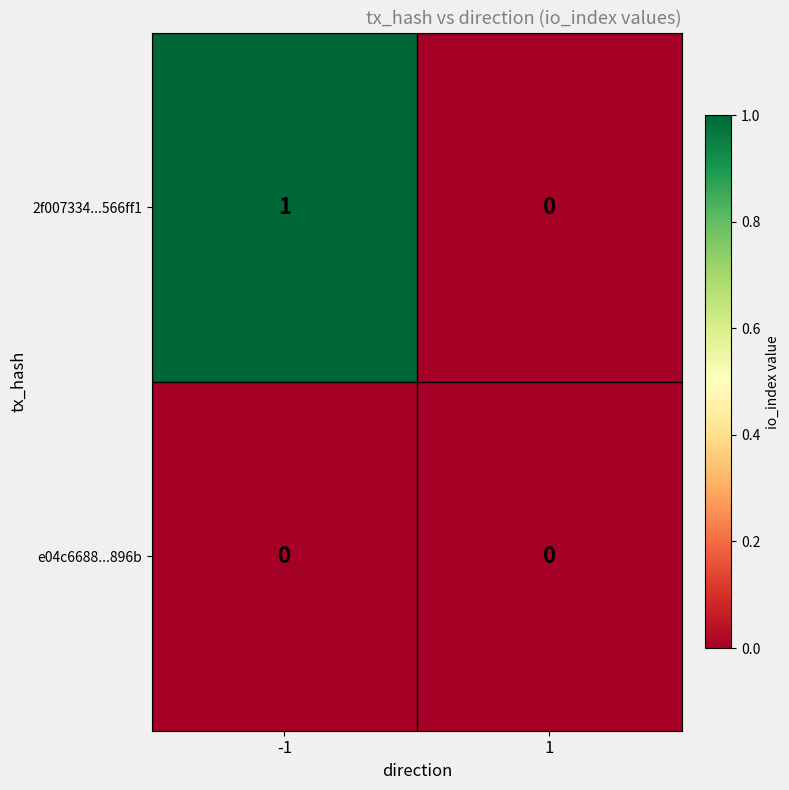

Reading left to right, transcribe all the data shown in this chart.

2f007334...566ff1: -1=1	1=0
e04c6688...896b: -1=0	1=0